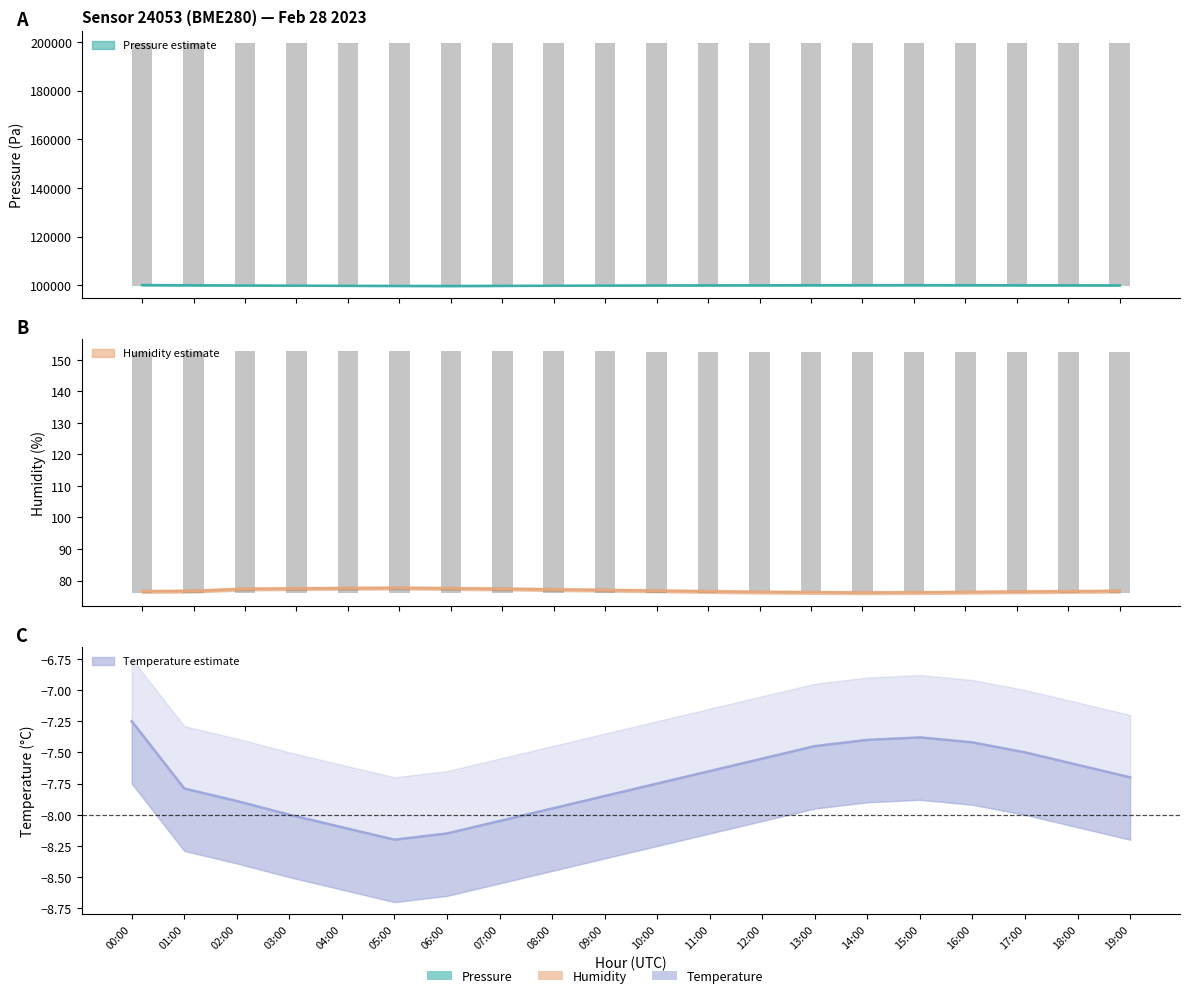

What value does the humidity_upper series have at 09:00?

76.4